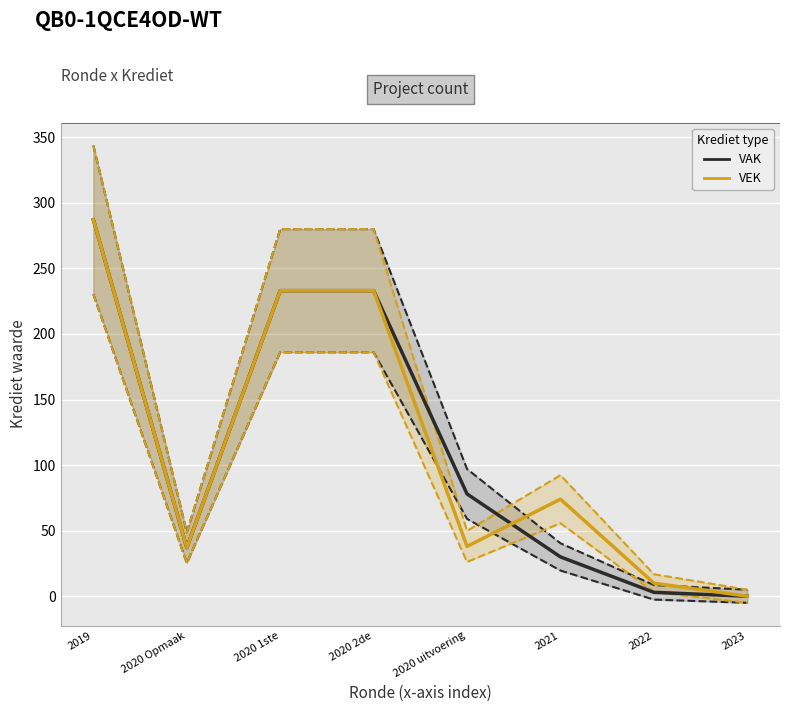

Between 2023 and 2020 uitvoering, which is larger?

2020 uitvoering